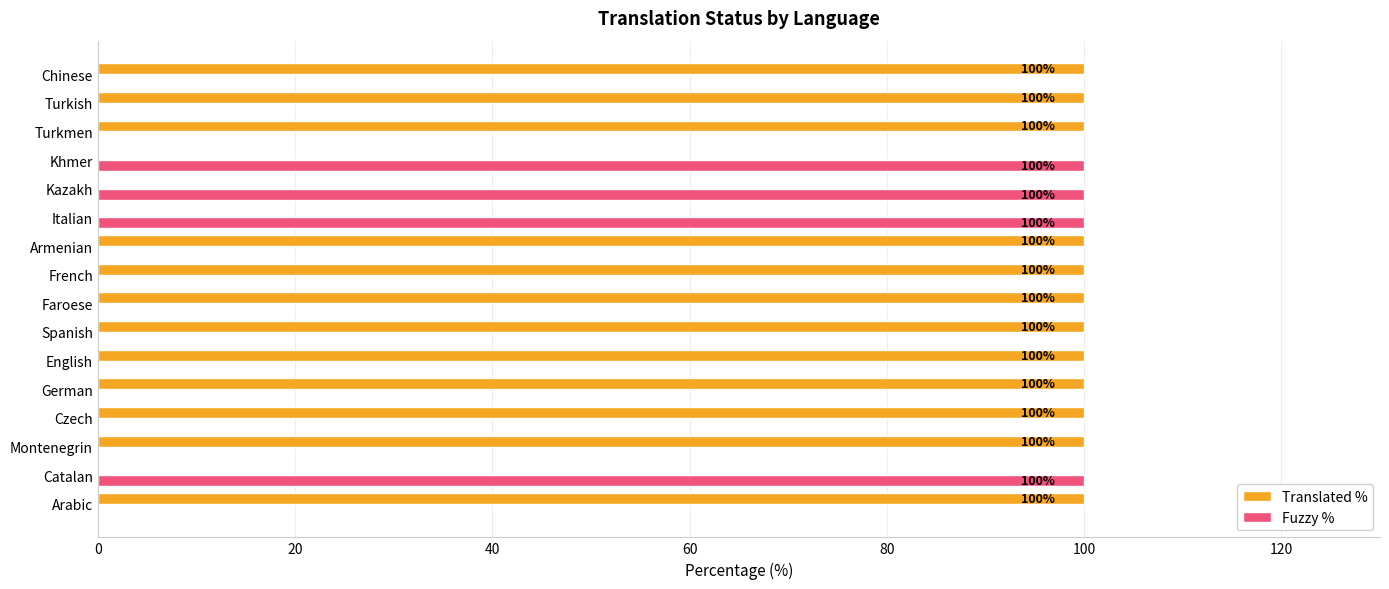

The value of Fuzzy % at English is 0. True or false?

True